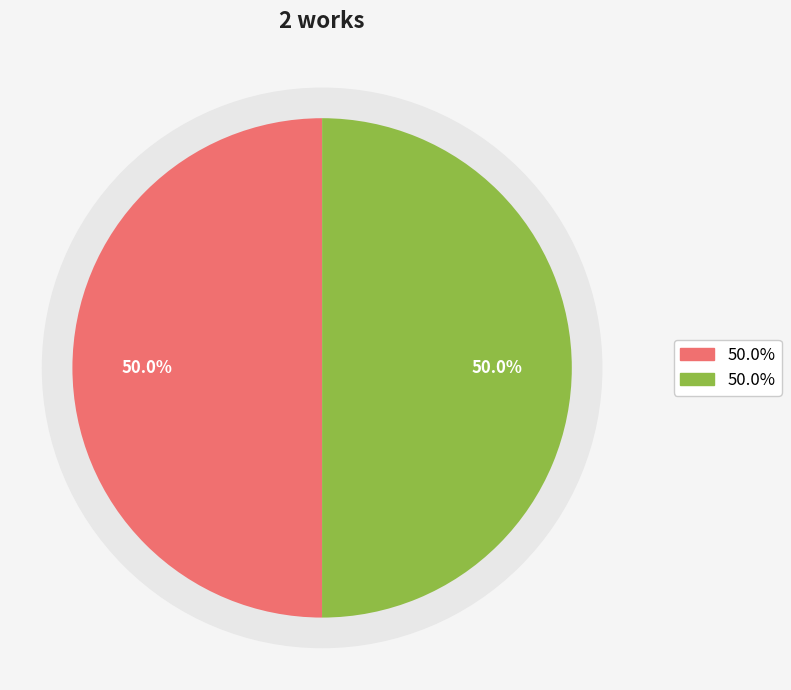

Is the sum of 2005-05-25 and 2005-06-13 greater than half?

Yes